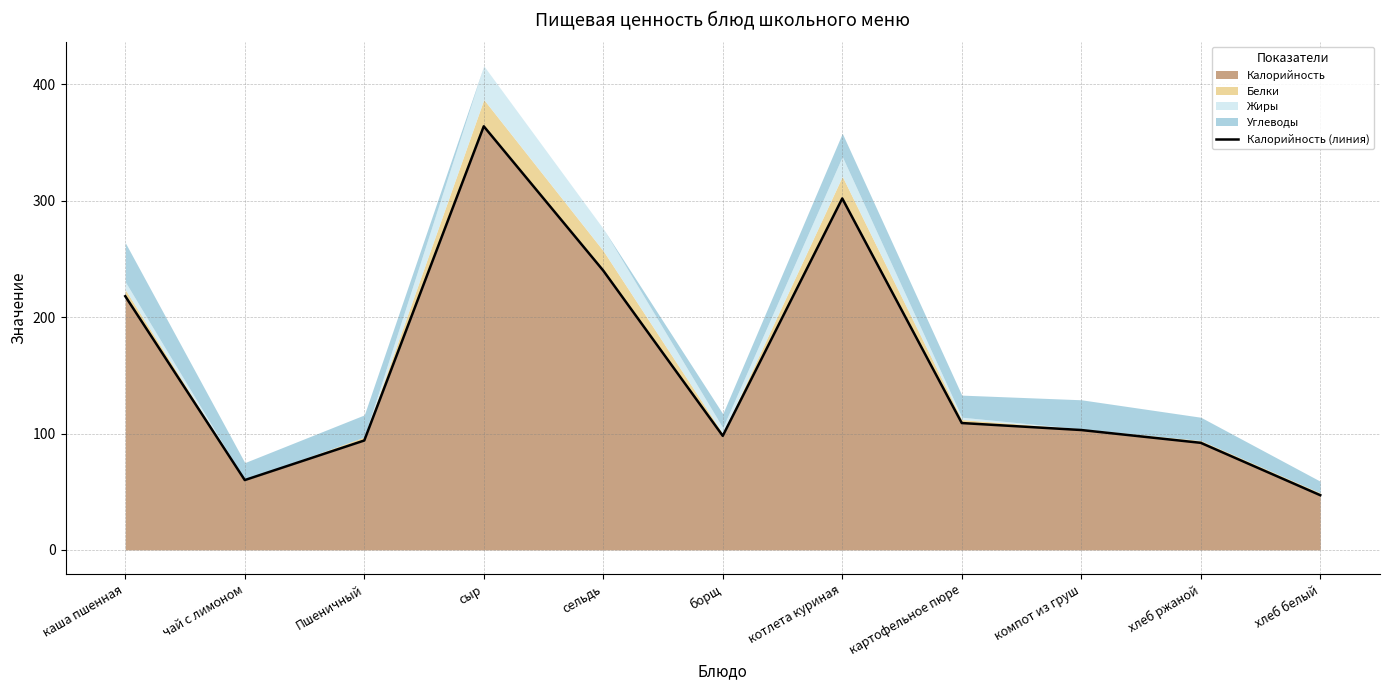

What is the value of the 11th point from the left?

47